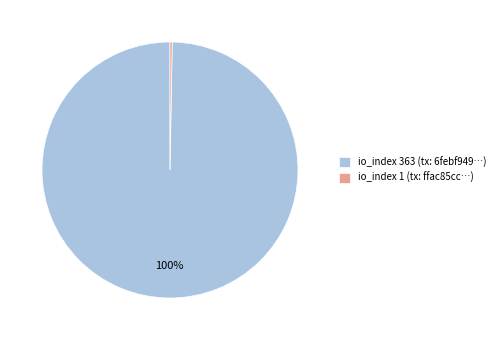

To the nearest percent, what percentage of the pie is io_index 363 (tx: 6febf949…)?

100%